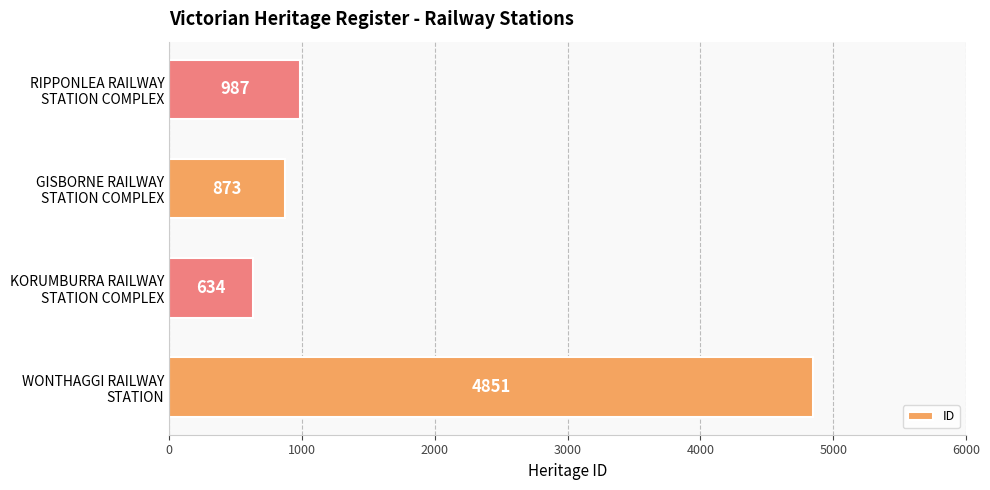

What is the maximum value shown in the chart?

4851